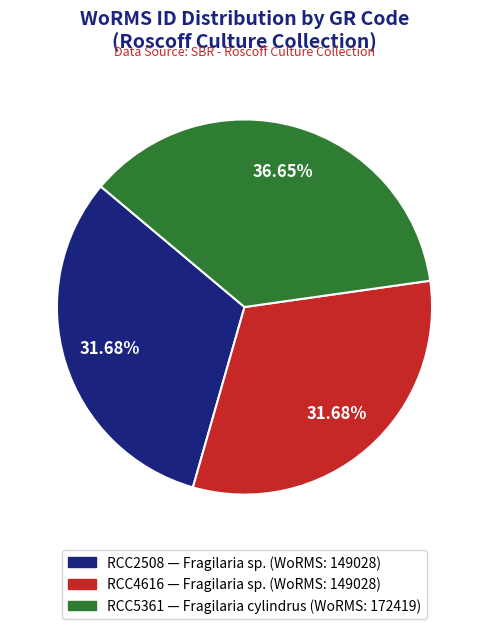

What is the largest slice in the pie chart?

RCC5361